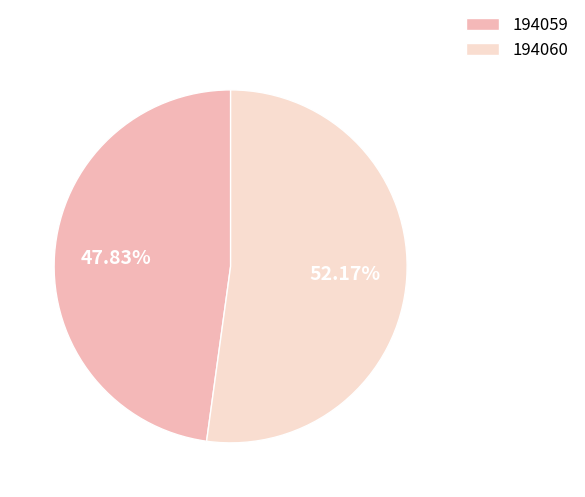

To the nearest percent, what percentage of the pie is 194059?

48%